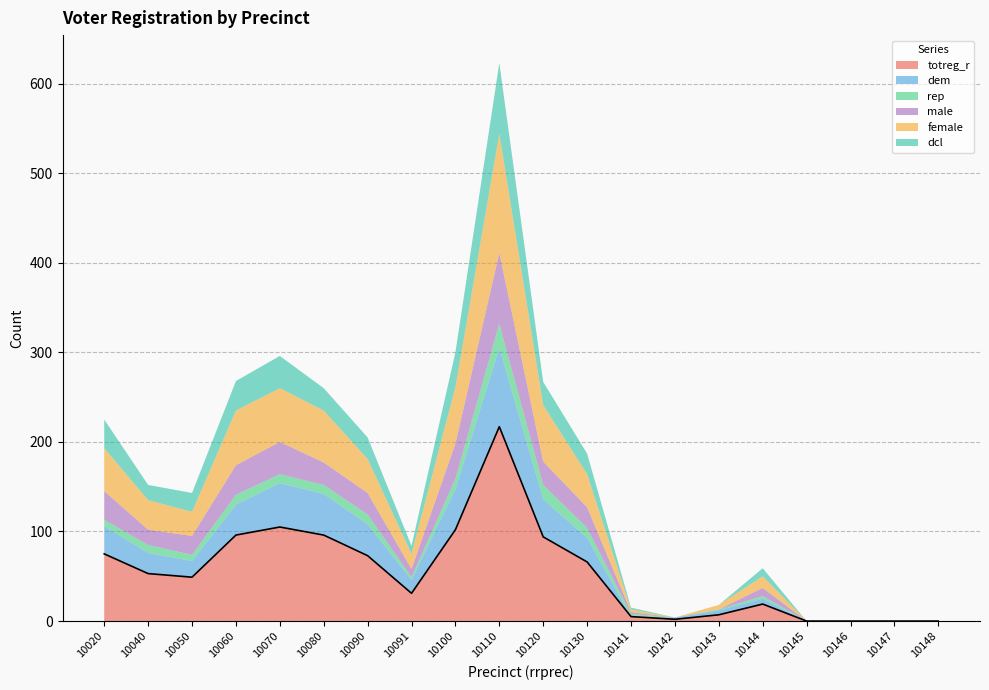

What is the maximum value shown in the chart?

217